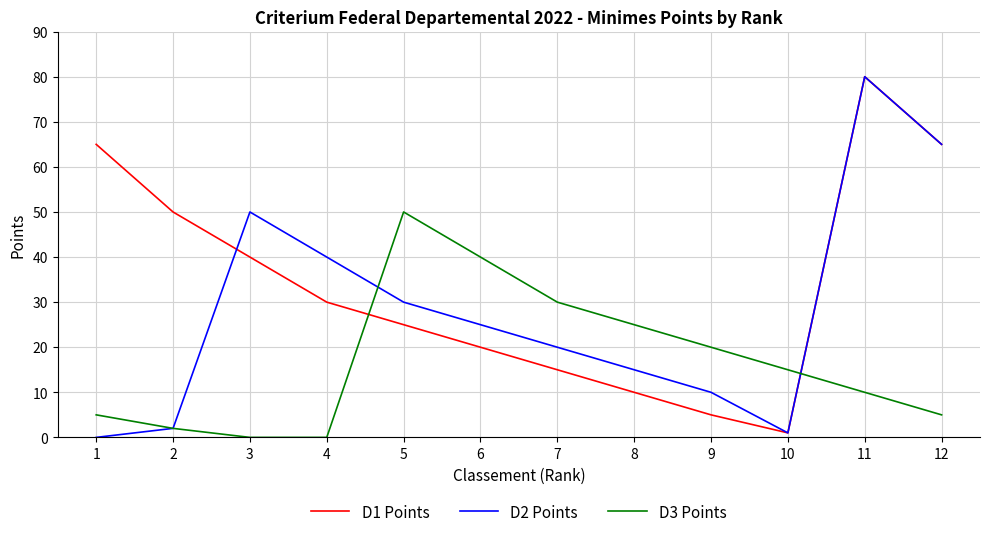

Which series has the largest range (max minus min)?

D2 Points